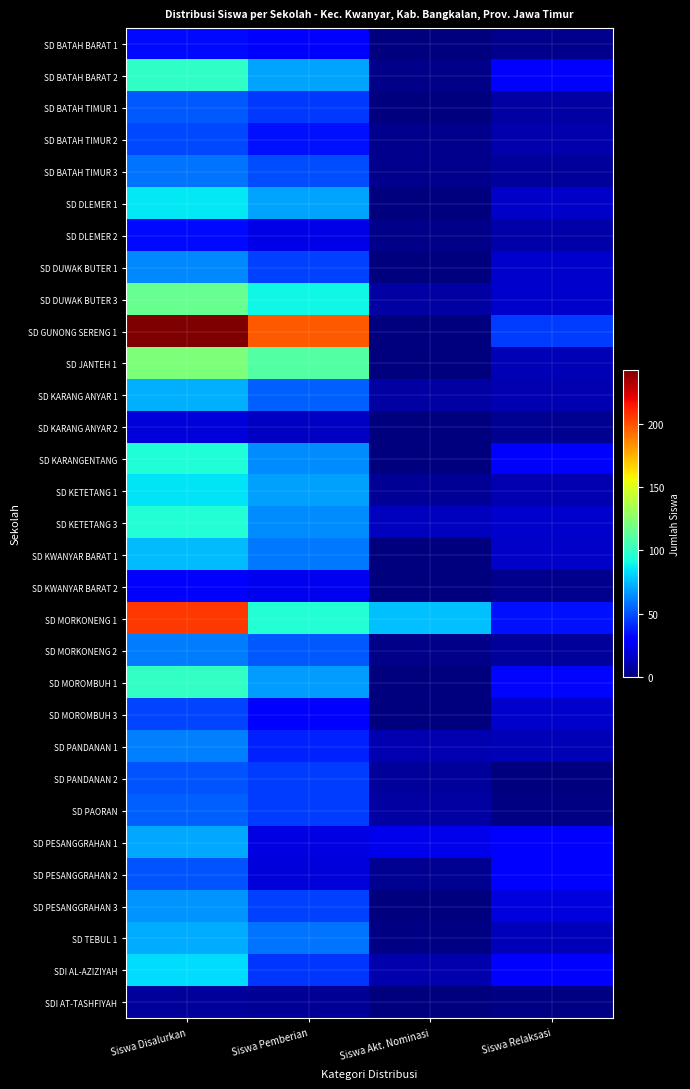

At Siswa Disalurkan, list the series in order from largest to smallest.

SD GUNONG SERENG 1, SD MORKONENG 1, SD JANTEH 1, SD DUWAK BUTER 3, SD MOROMBUH 1, SD BATAH BARAT 2, SD KETETANG 3, SD KARANGENTANG, SD DLEMER 1, SD KETETANG 1, SDI AL-AZIZIYAH, SD KWANYAR BARAT 1, SD KARANG ANYAR 1, SD TEBUL 1, SD PESANGGRAHAN 1, SD PESANGGRAHAN 3, SD DUWAK BUTER 1, SD PANDANAN 1, SD MORKONENG 2, SD BATAH TIMUR 3, SD PAORAN, SD BATAH TIMUR 1, SD PANDANAN 2, SD PESANGGRAHAN 2, SD BATAH TIMUR 2, SD MOROMBUH 3, SD BATAH BARAT 1, SD DLEMER 2, SD KWANYAR BARAT 2, SD KARANG ANYAR 2, SDI AT-TASHFIYAH